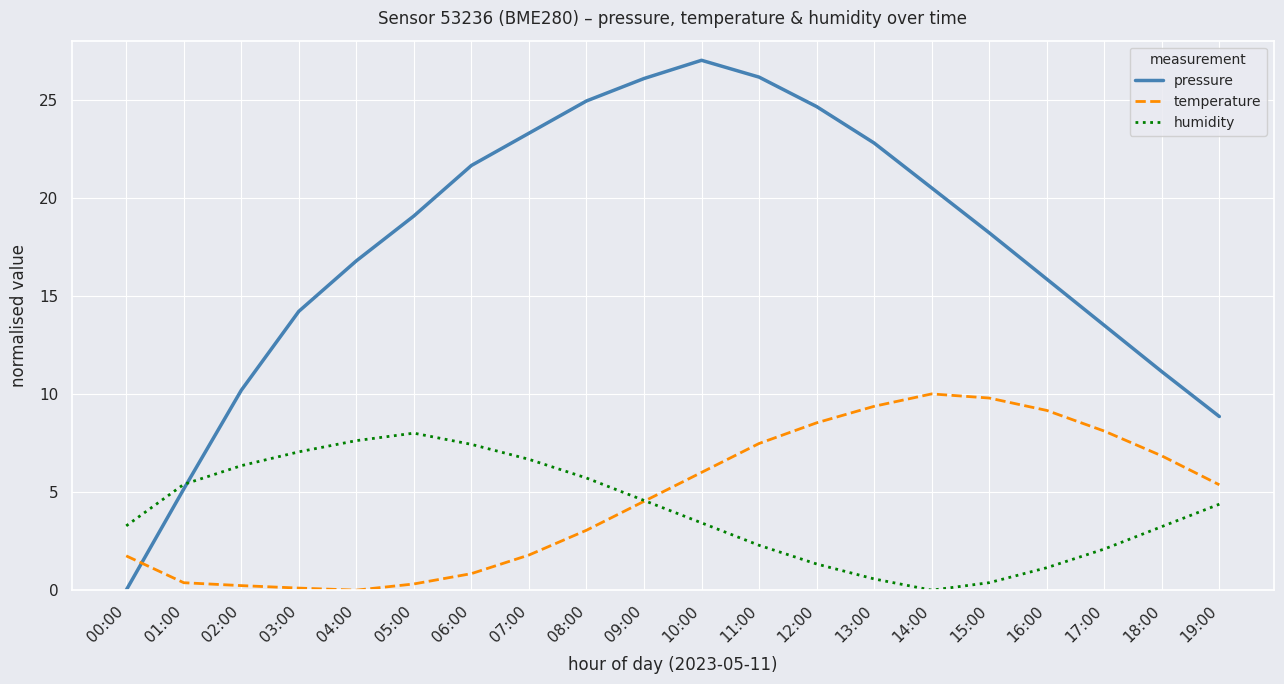

Between 08:00 and 17:00, which series saw the biggest shift?

pressure